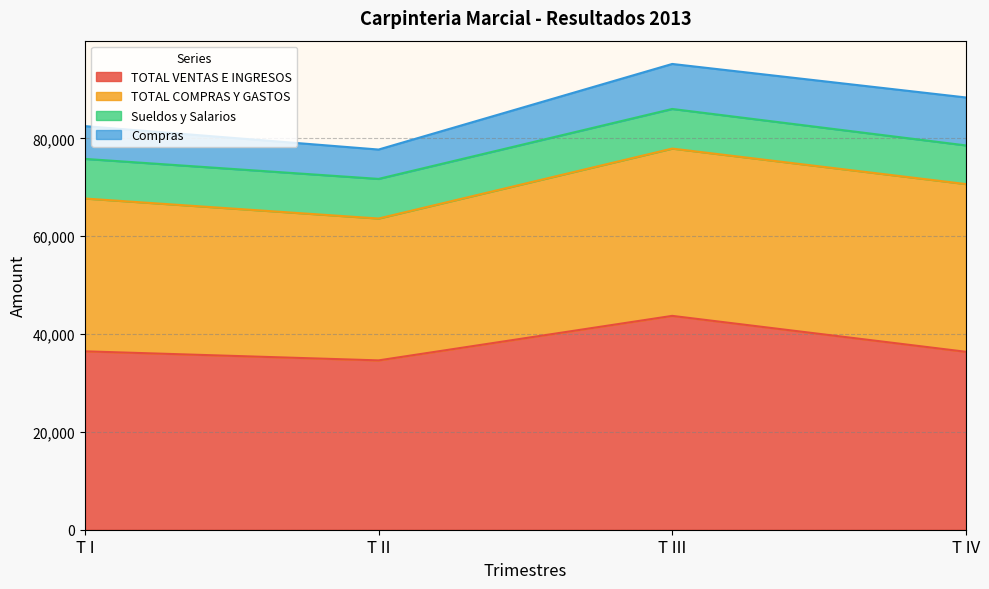

Where does the Compras series first go above 9200?

T IV